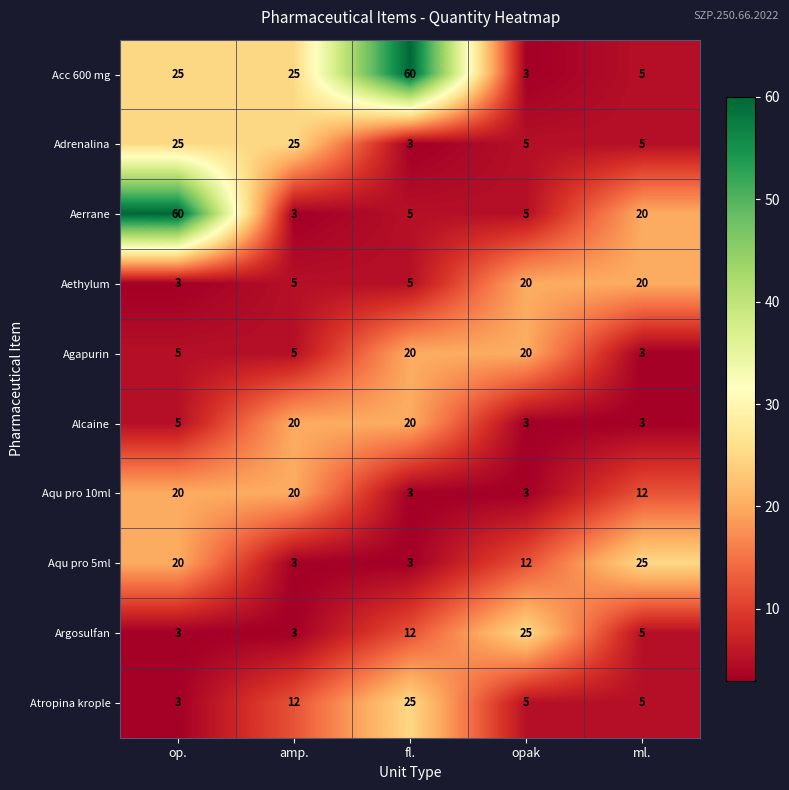

What is the minimum value for Agapurin?

3